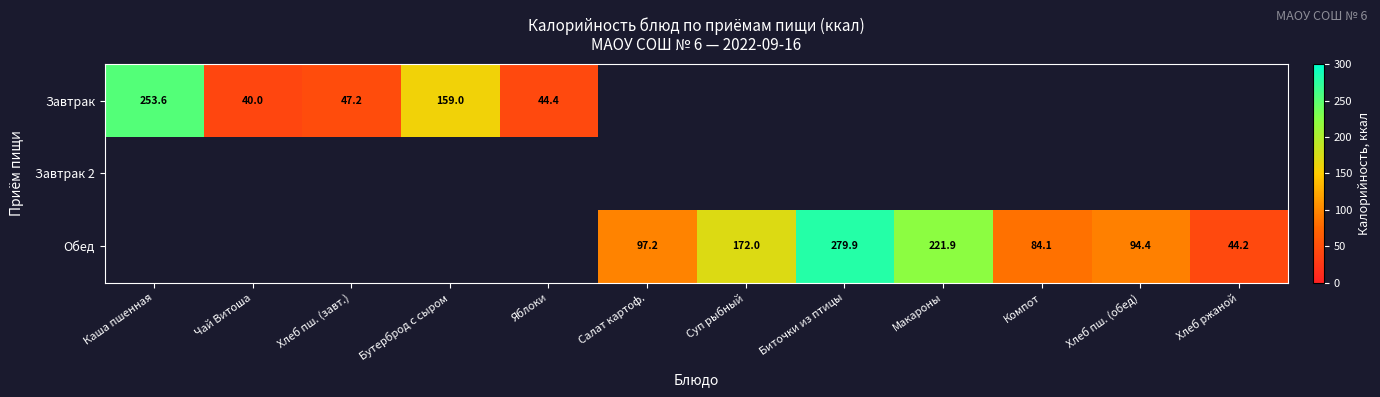

Is it true that Обед equals 26.0 at Салат картоф.?

False